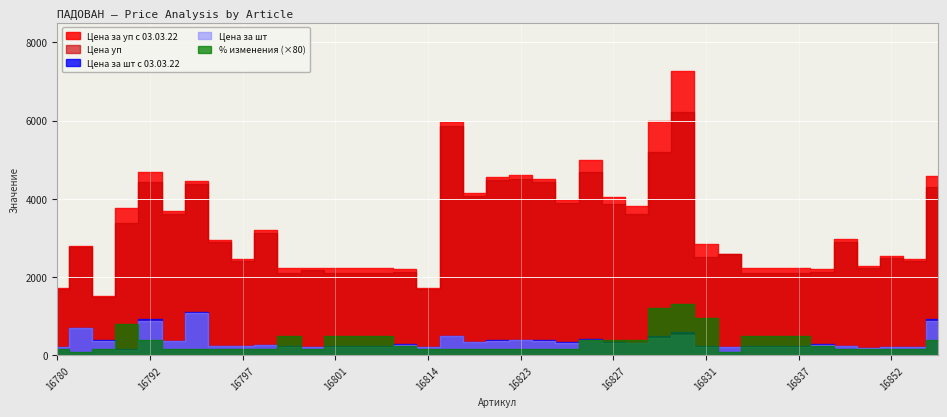

Between 16798 and 16832, which series saw the biggest shift?

Цена за уп с 03.03.22